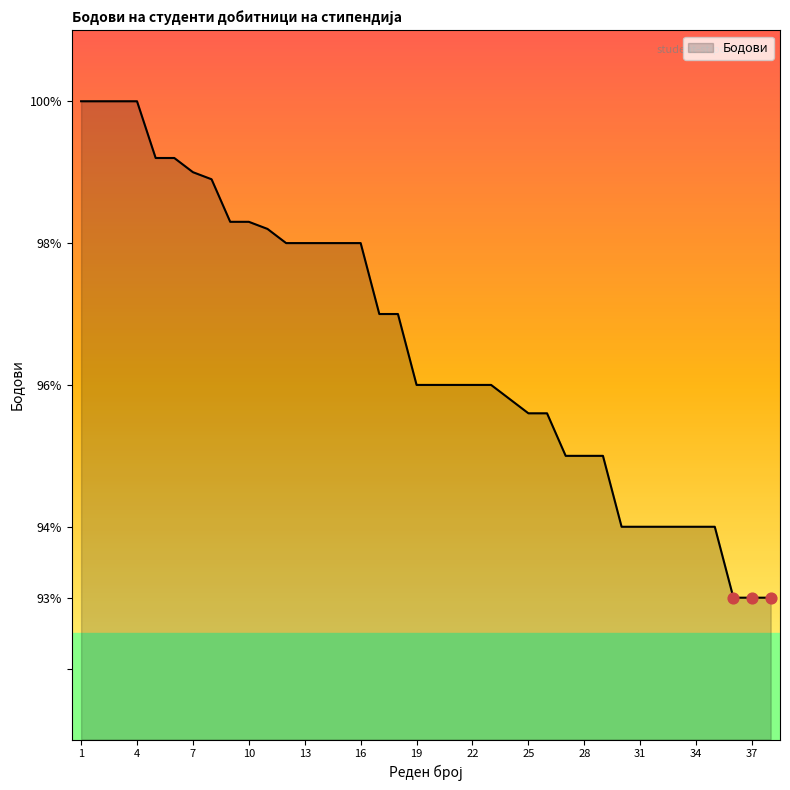

What is the difference between the maximum and minimum values?

7.0